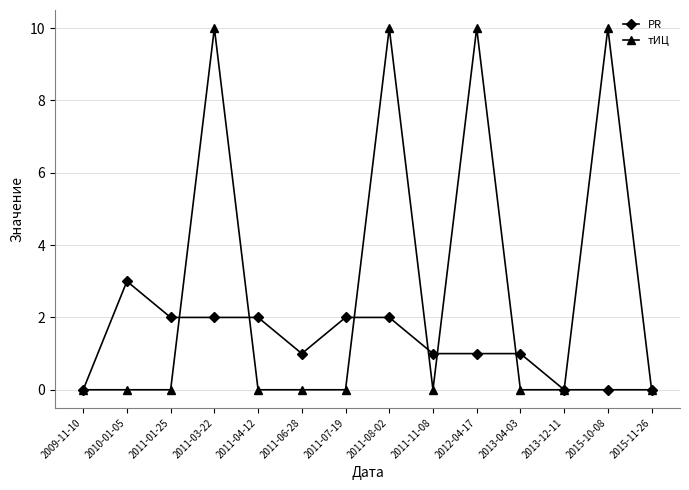

True or false: PR has a value of 3 at 2011-01-25.

False